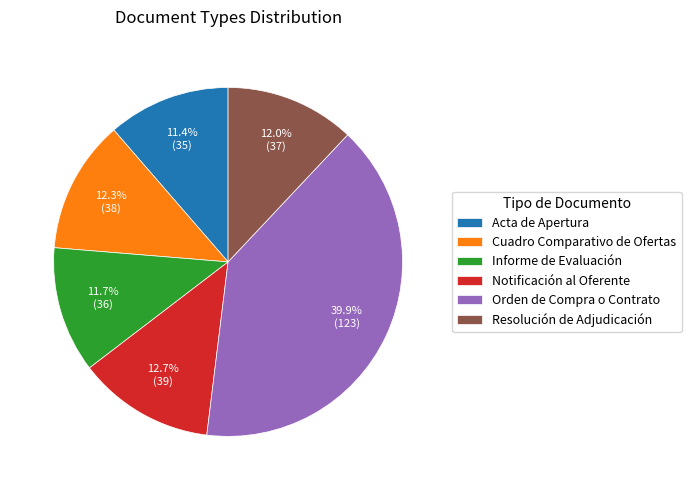

Count the number of slices in the pie.

6